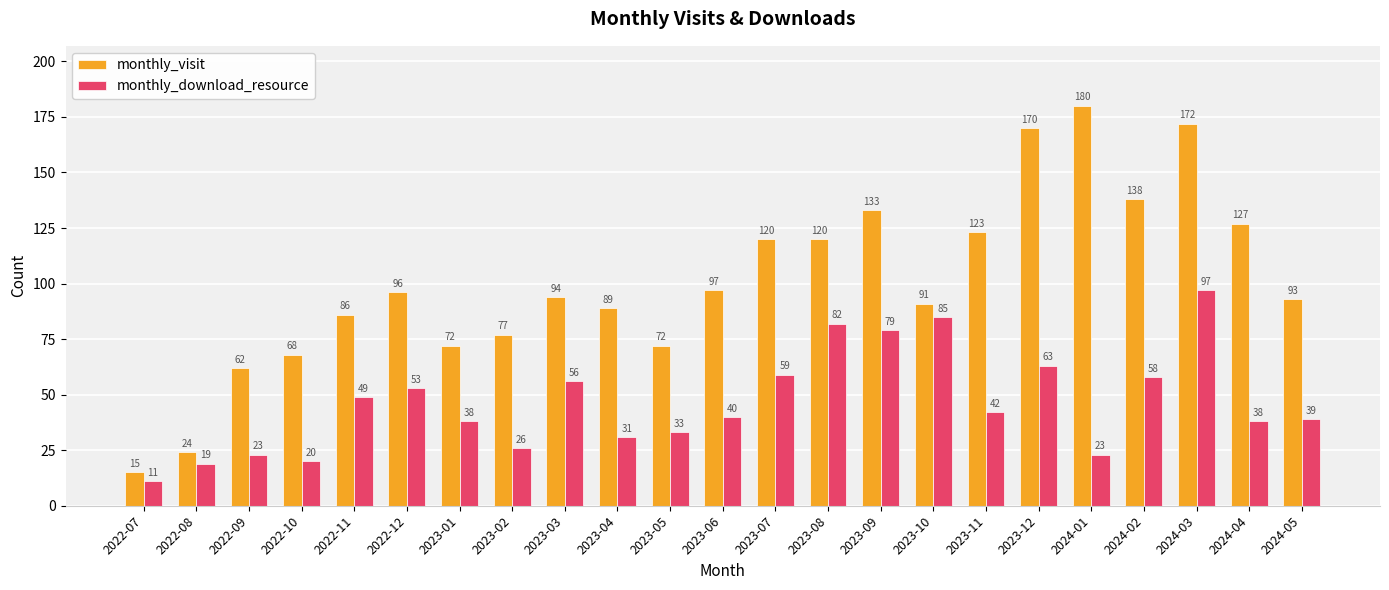

How many bars are there in total?

46